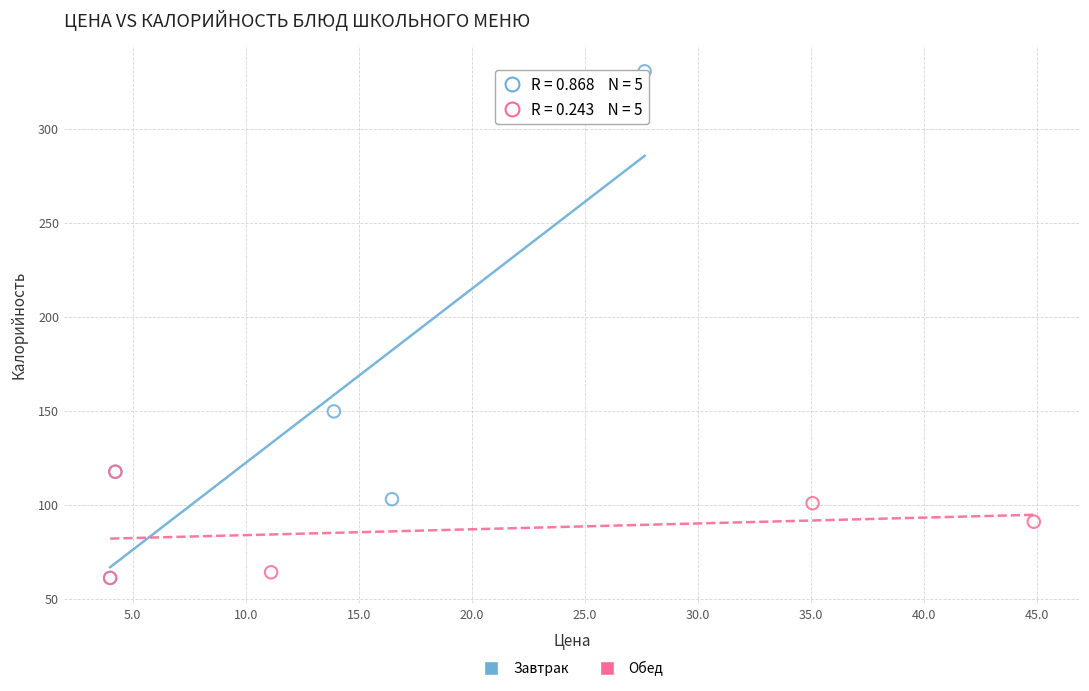

Which series has the largest Y range (max minus min)?

Завтрак